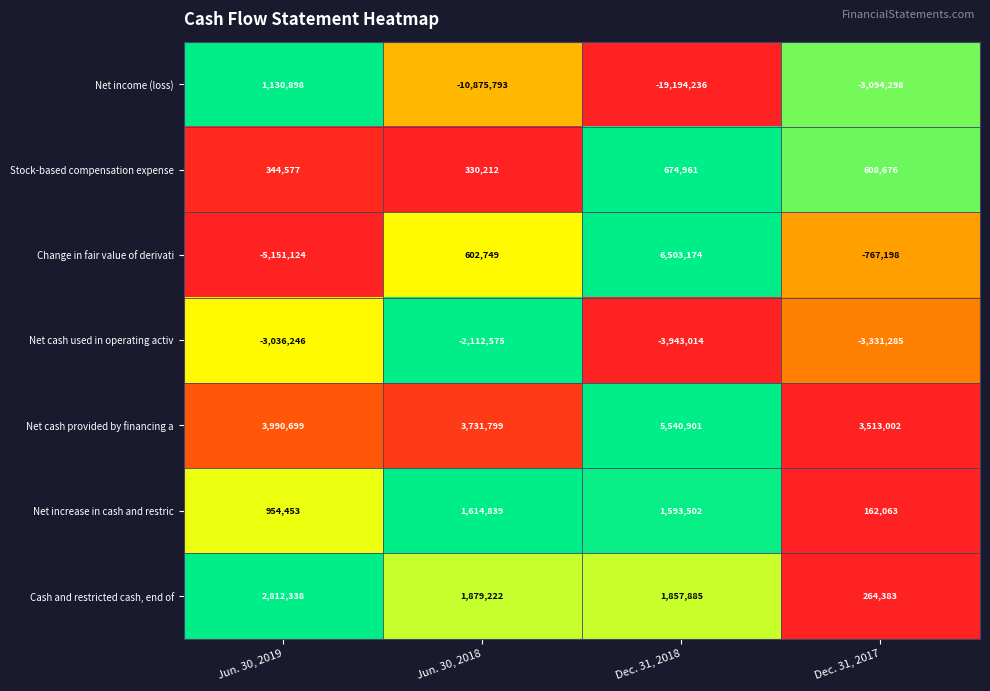

Rank the series by their maximum value, from lowest to highest.

Net cash used in operating activ, Stock-based compensation expense, Net income (loss), Net increase in cash and restric, Cash and restricted cash, end of, Net cash provided by financing a, Change in fair value of derivati